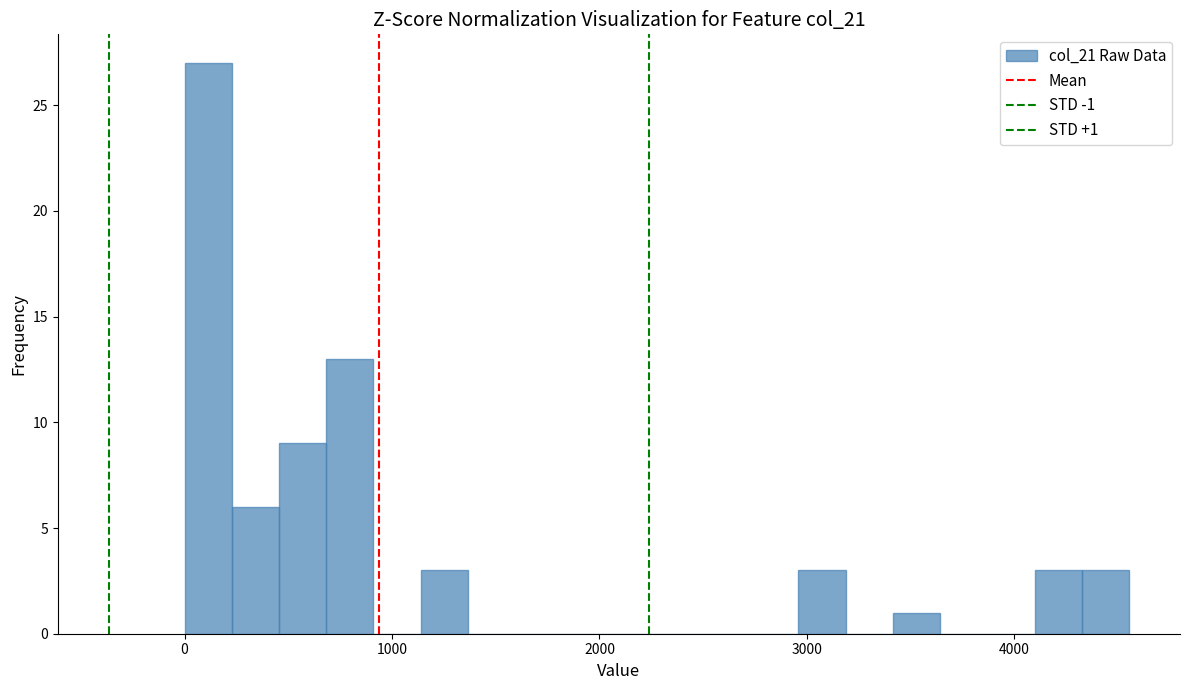

Around what value on the x-axis is the tallest bar? Give the approximate position of its centre, as read against the axis.

100